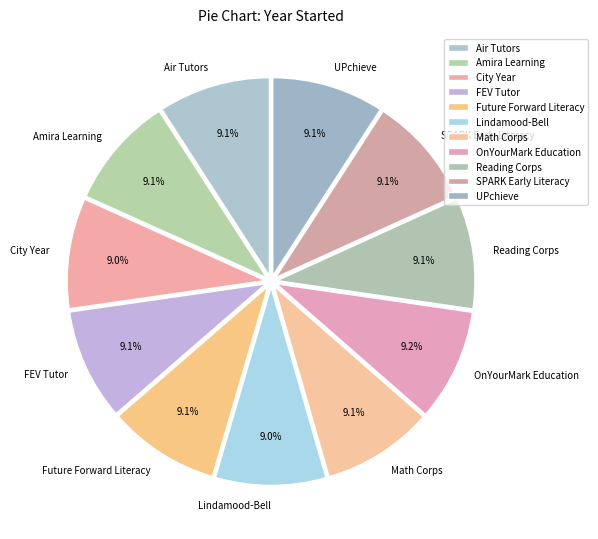

What is the total percentage of Lindamood-Bell and Math Corps?

18.1%